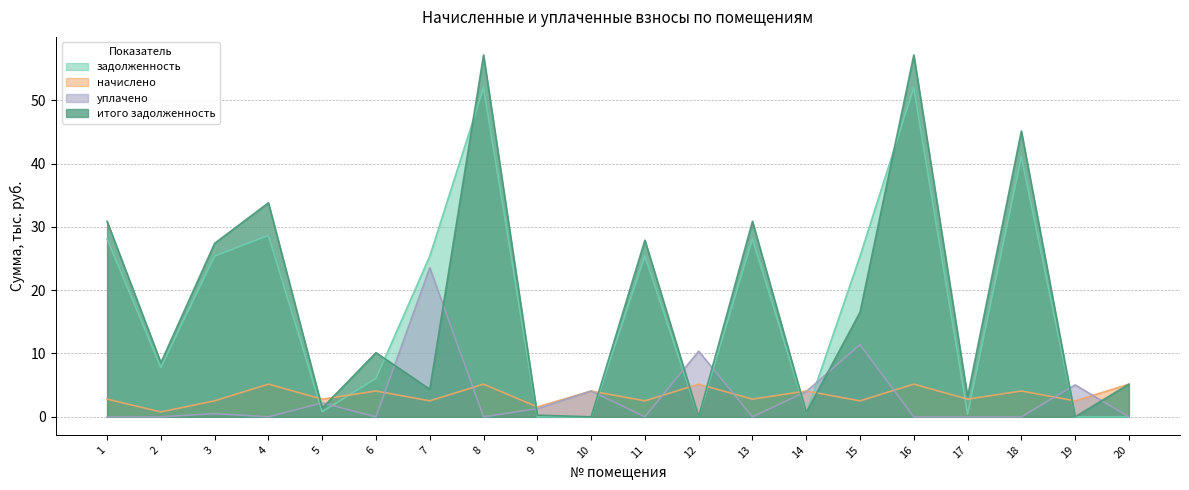

Does the chart have visible grid lines?

Yes